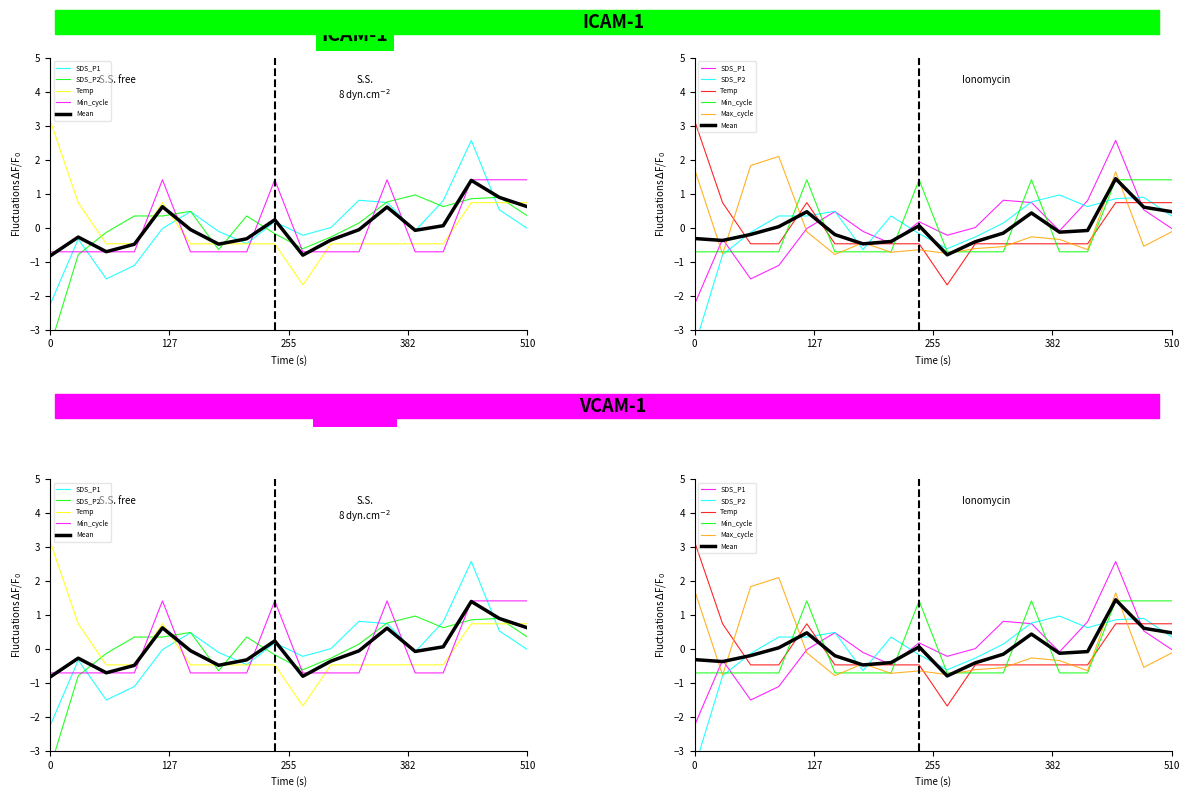

Reading left to right, what are all the values shown in this chart?

SDS_P1: -2.3	-0.3	-1.5	-1.1	-0.0	0.5	-0.1	-0.5	0.2	-0.2	0.0	0.8	0.7	-0.1	0.8	2.6	0.5	-0.0
SDS_P2: -3.5	-0.8	-0.1	0.3	0.3	0.5	-0.6	0.3	-0.2	-0.6	-0.3	0.1	0.8	1.0	0.6	0.9	0.9	0.3
Temp: 3.2	0.7	-0.5	-0.5	0.7	-0.5	-0.5	-0.5	-0.5	-1.7	-0.5	-0.5	-0.5	-0.5	-0.5	0.7	0.7	0.7
Min_cycle: -0.7	-0.7	-0.7	-0.7	1.4	-0.7	-0.7	-0.7	1.4	-0.7	-0.7	-0.7	1.4	-0.7	-0.7	1.4	1.4	1.4
Mean: -0.3	-0.4	-0.2	0.0	0.5	-0.2	-0.5	-0.4	0.1	-0.8	-0.4	-0.2	0.4	-0.1	-0.1	1.4	0.6	0.5
Max_cycle: 1.7	-0.8	1.8	2.1	-0.1	-0.8	-0.4	-0.7	-0.6	-0.8	-0.6	-0.6	-0.3	-0.3	-0.6	1.6	-0.5	-0.1